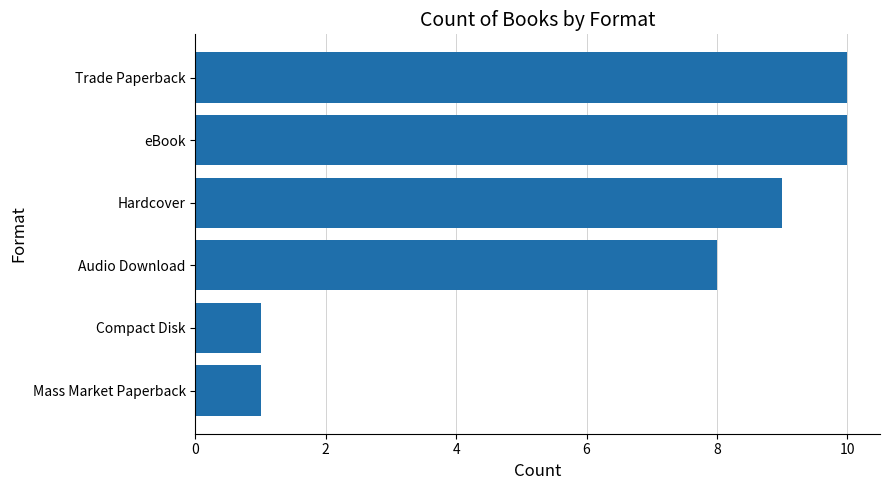

Reading top to bottom, transcribe all the data shown in this chart.

10	10	9	8	1	1